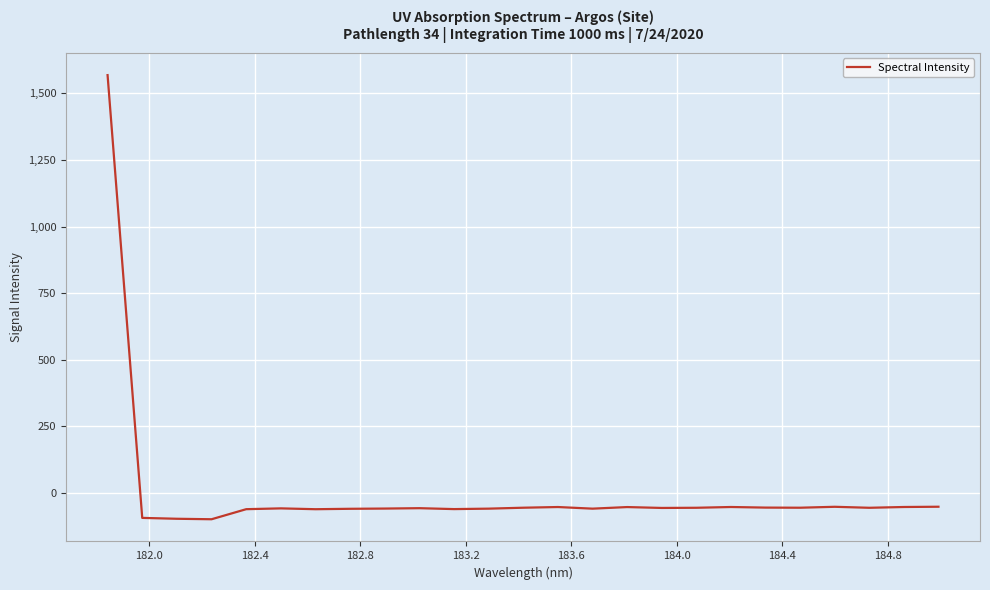

What is the smallest value displayed?

-98.8